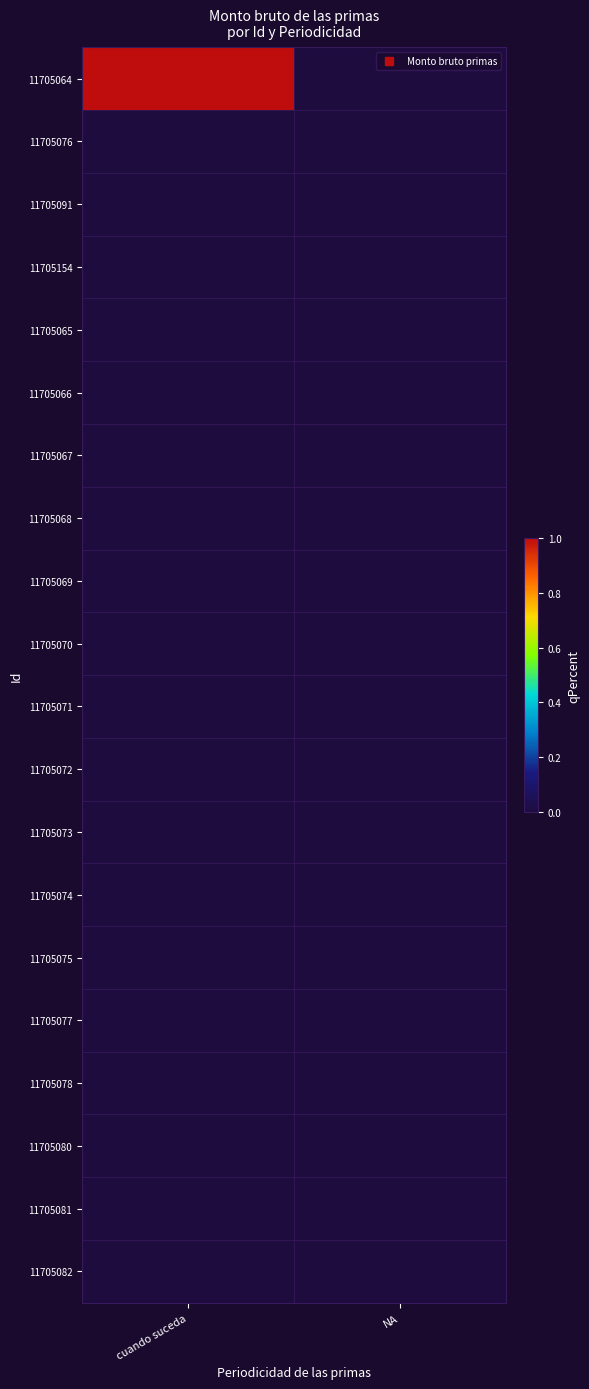

Which series has the widest spread of values?

11705064